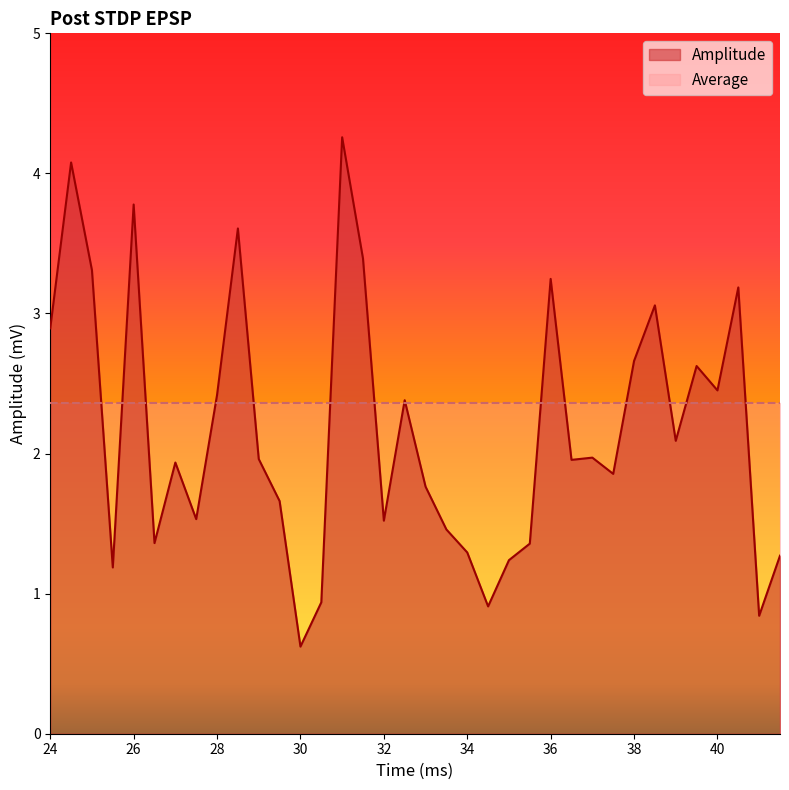

How many categories are shown in the chart?

36